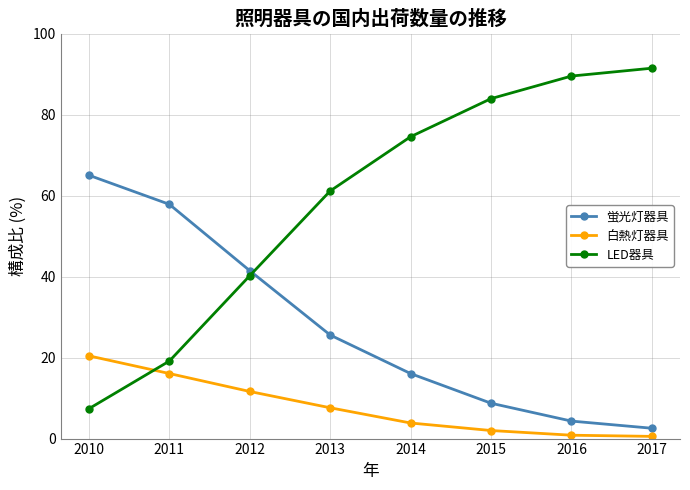

How many lines are shown in the chart?

3